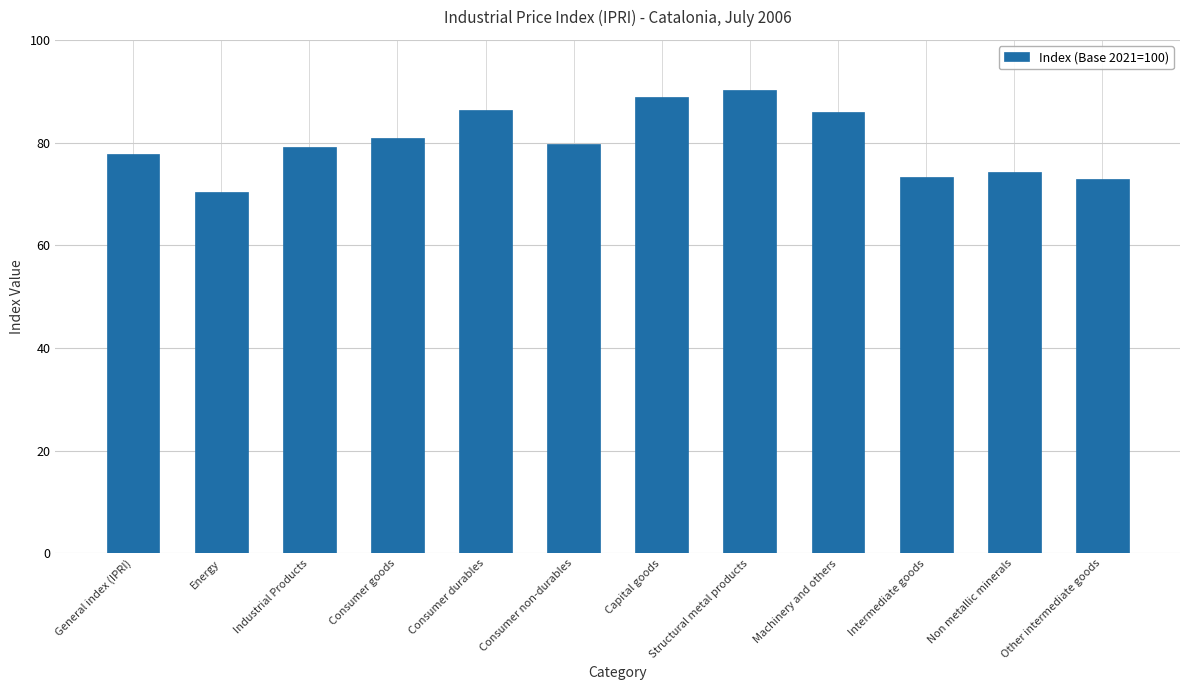

What value does the data have at Consumer durables?

86.3